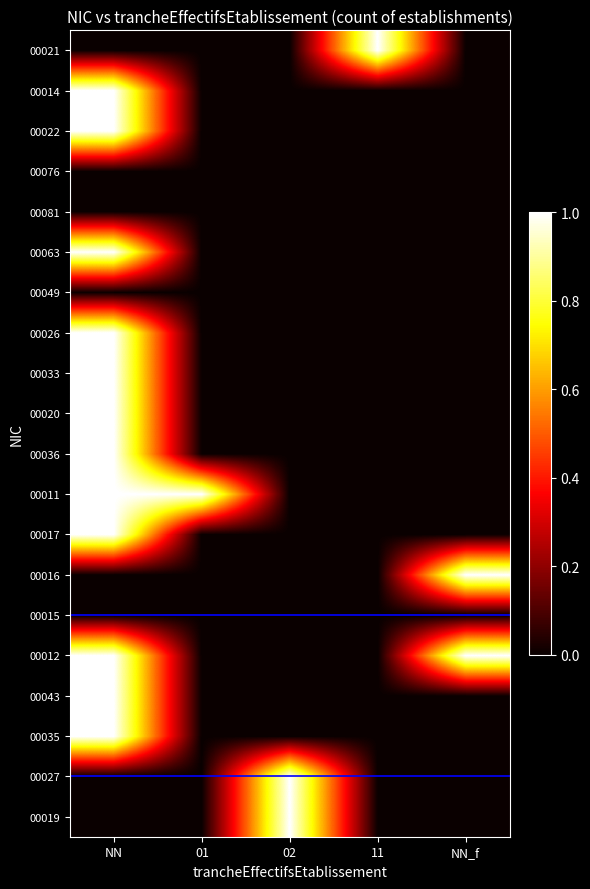

How many data points does each series have?

5